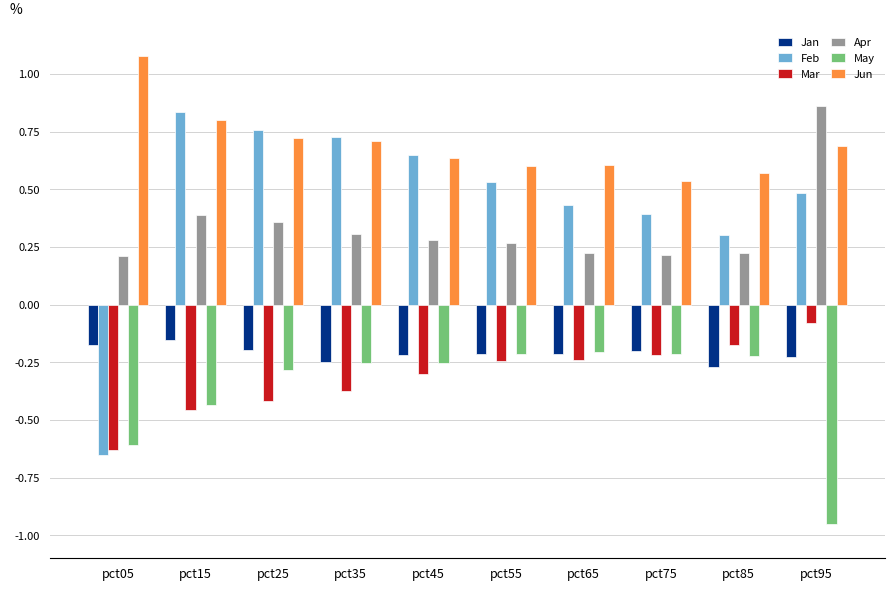

How many distinct data groups are displayed?

6